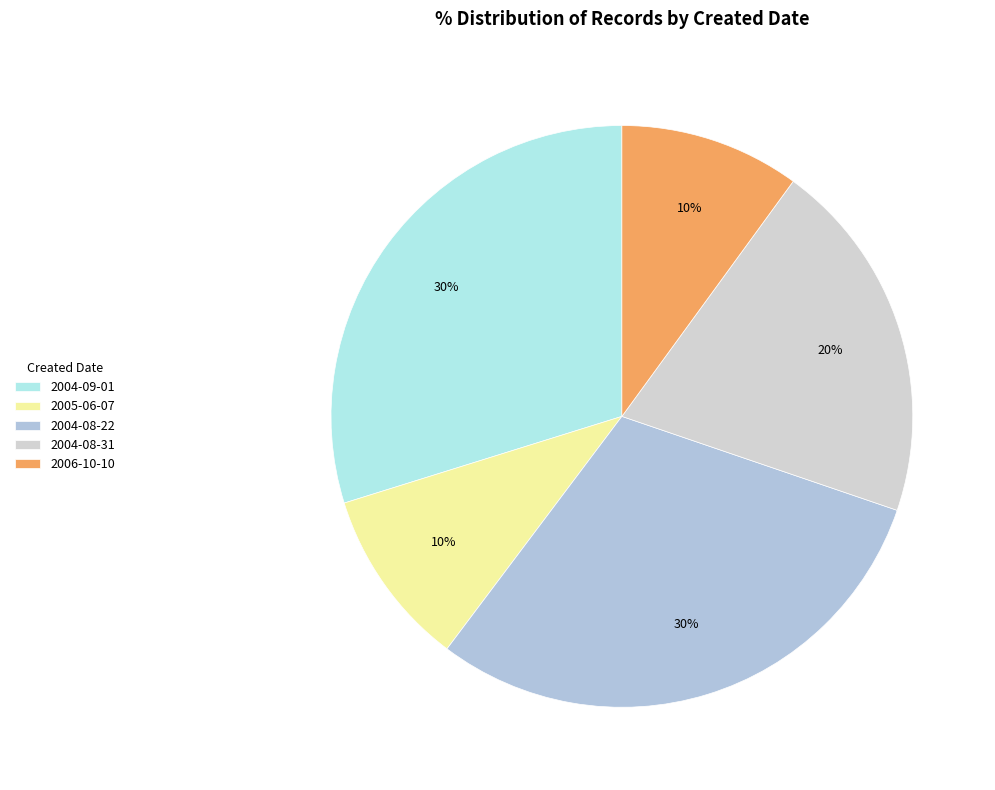

The 2004-09-01 slice represents 18% of the pie. True or false?

False